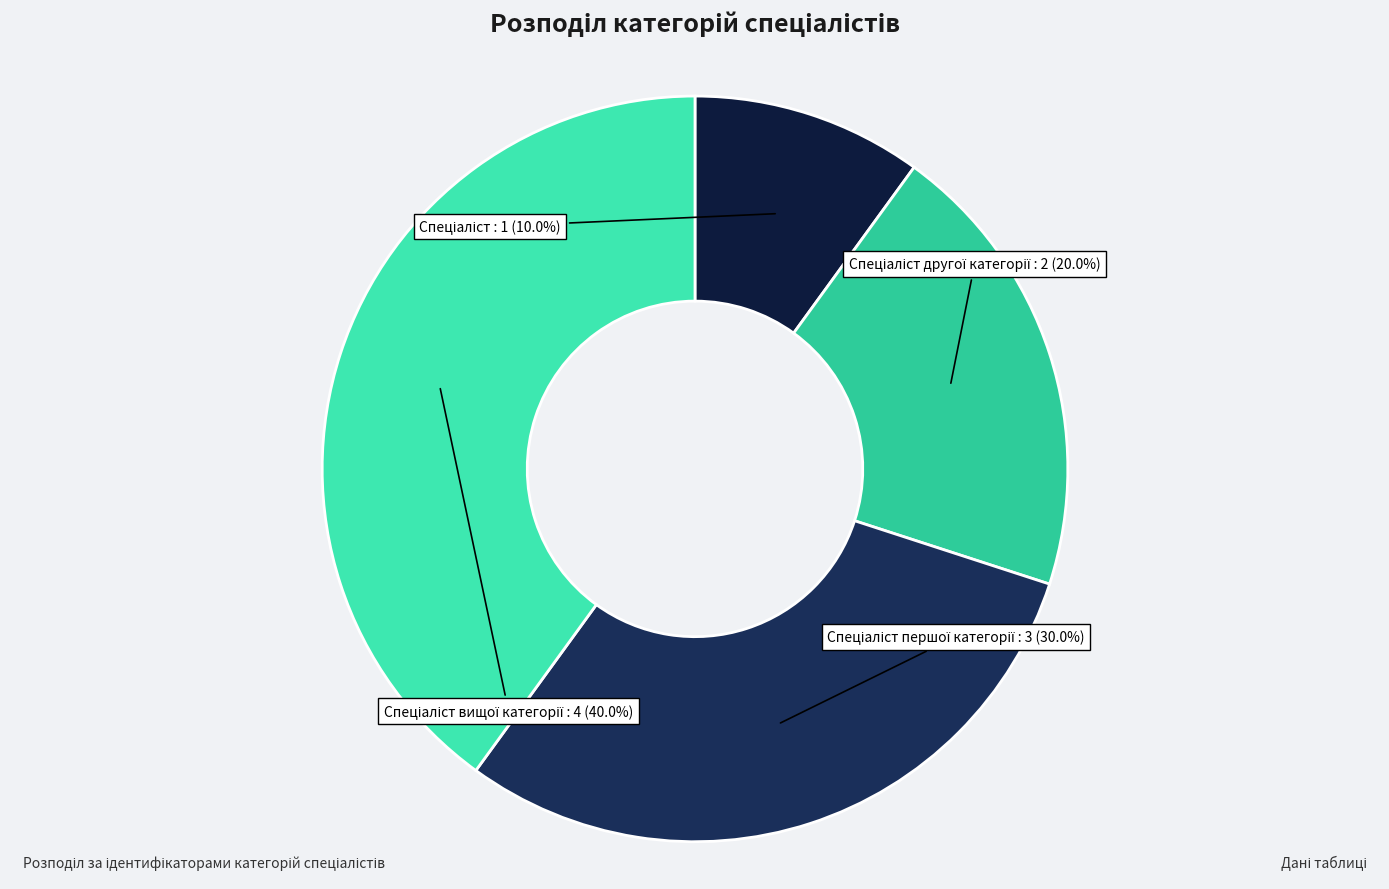

Does any single category account for the majority?

No